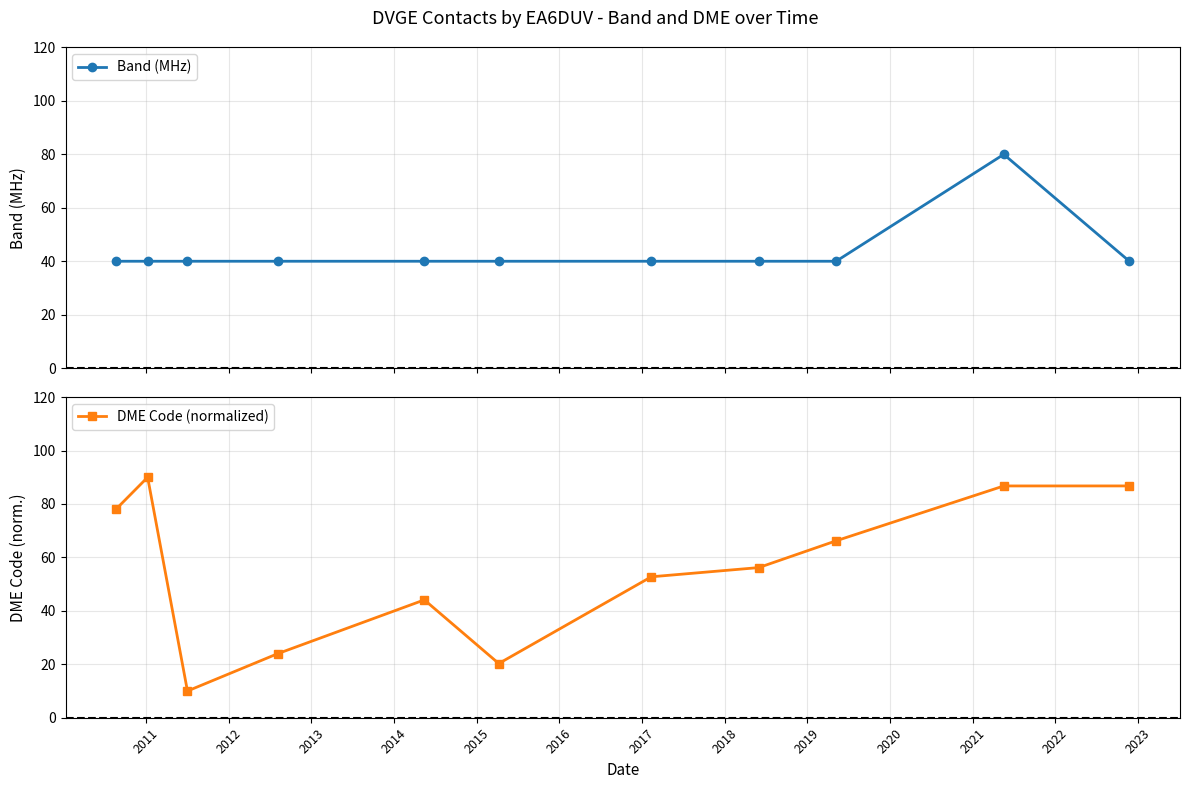

What is the value of the DME Code (normalized) point at the 7th from the left?

52.7